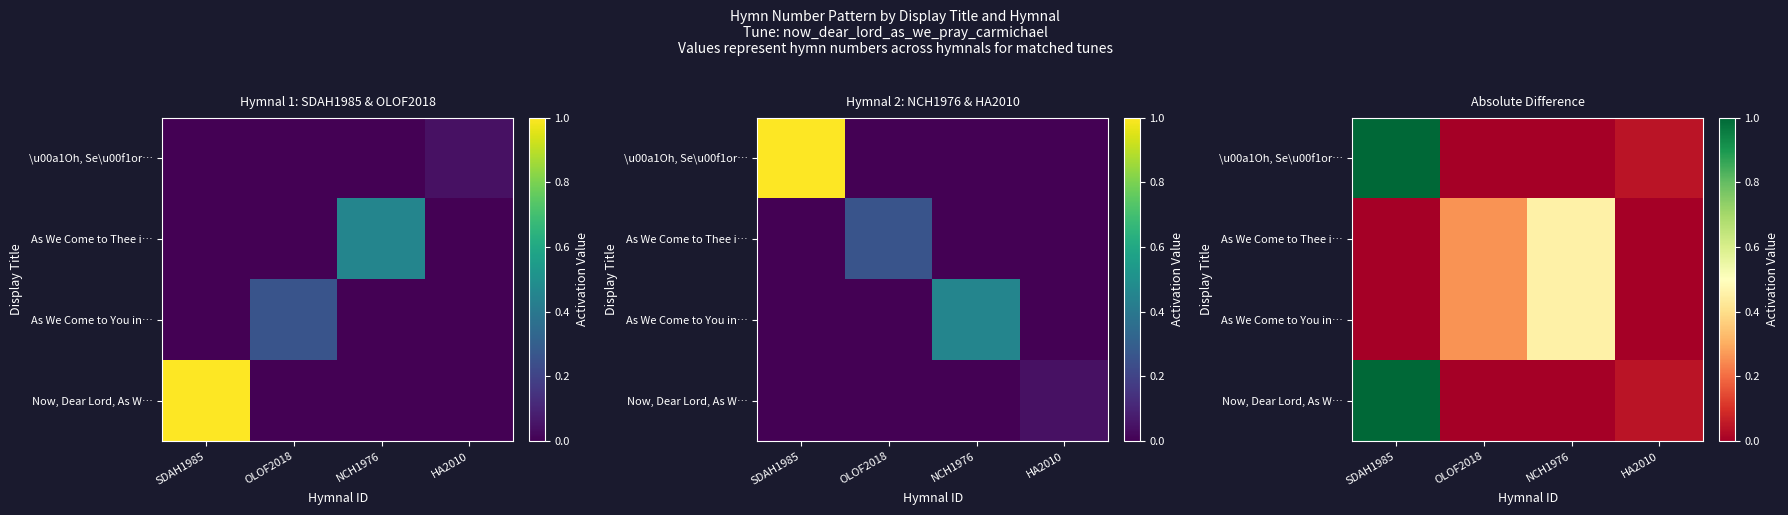

List the labels in order of Now, Dear Lord, As W… value, smallest first.

OLOF2018, NCH1976, HA2010, SDAH1985